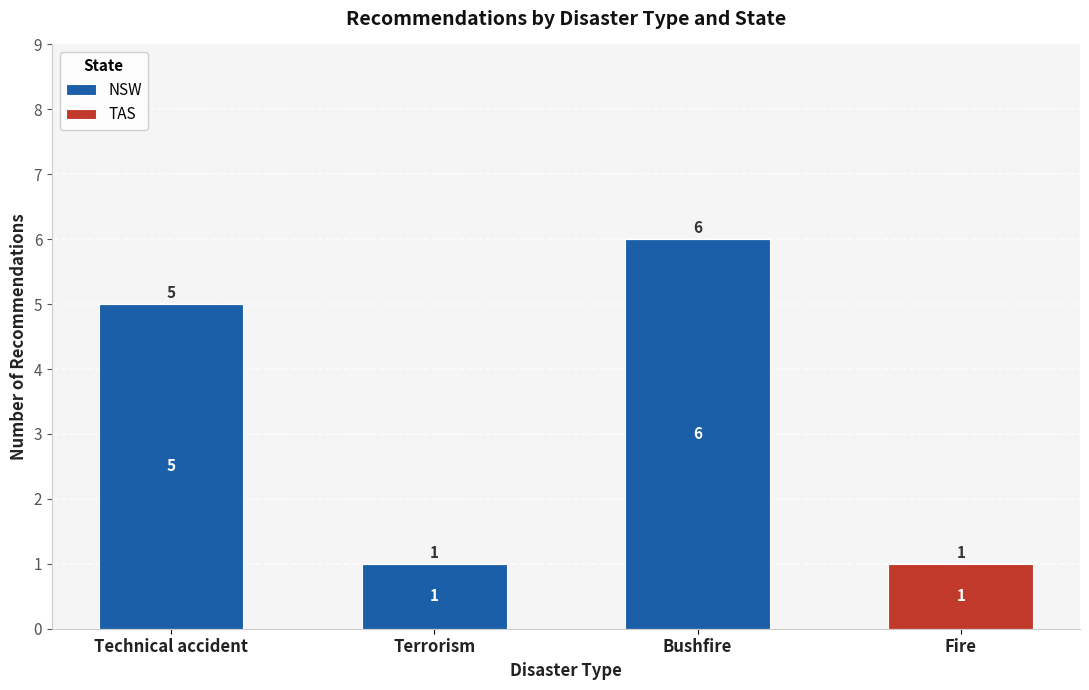

At which category is the sum across all series the highest?

Bushfire